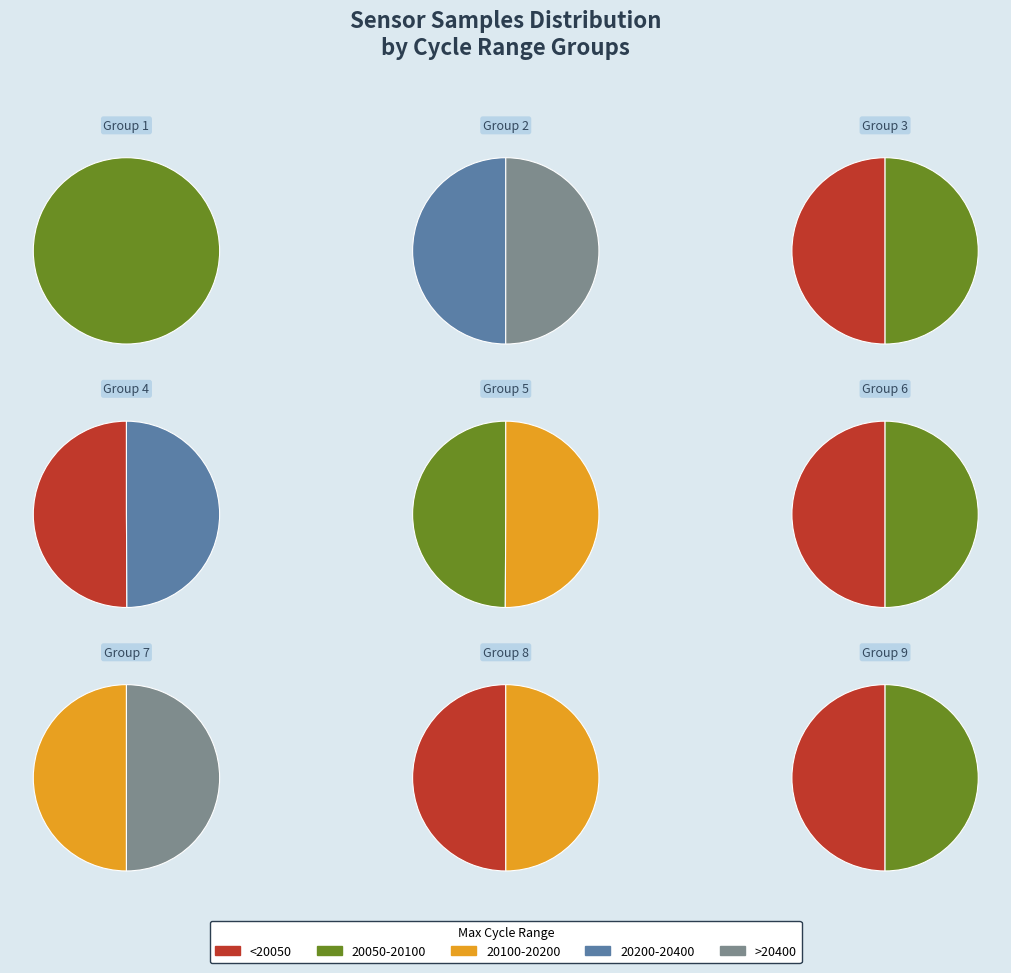

To the nearest percent, what portion does 28 represent?

4%